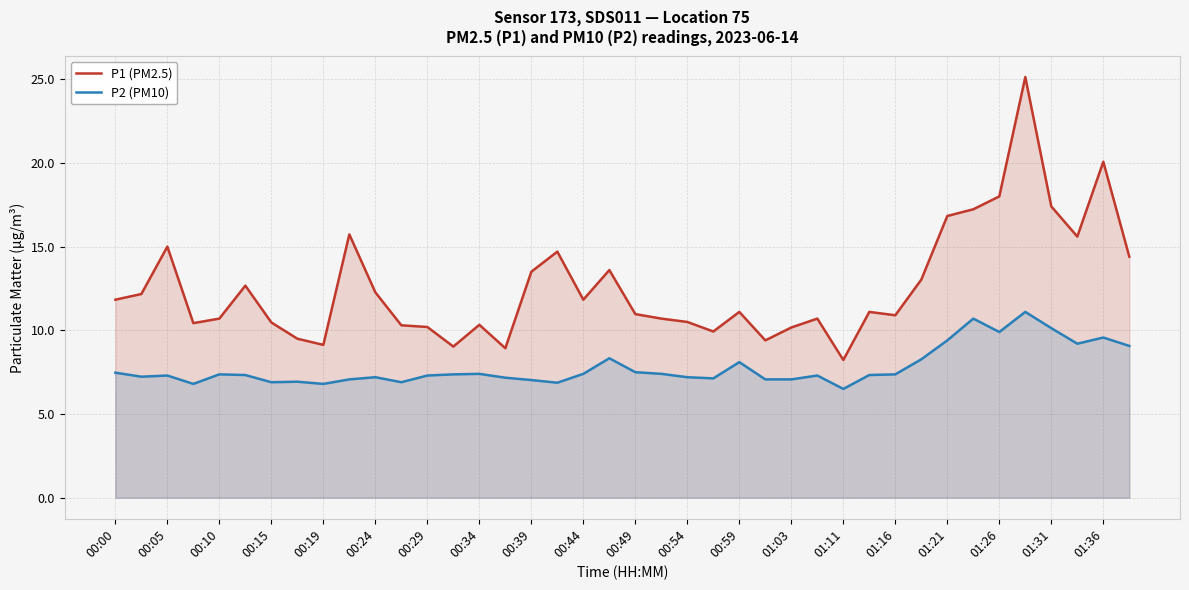

Read the P2 (PM10) value at 00:49.

7.5